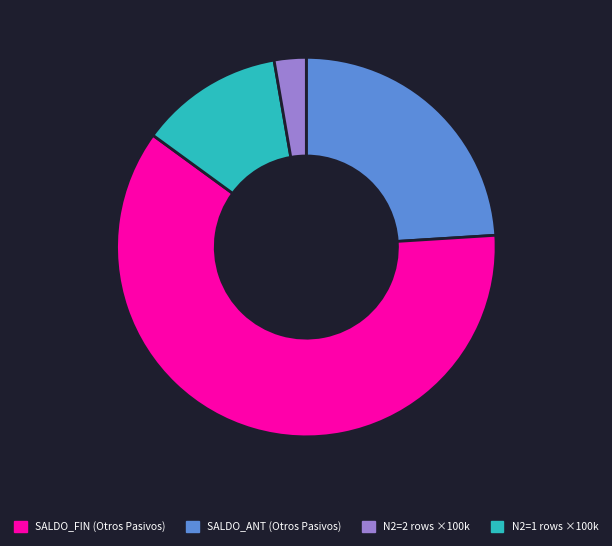

Is there any slice that represents more than half of the pie?

Yes